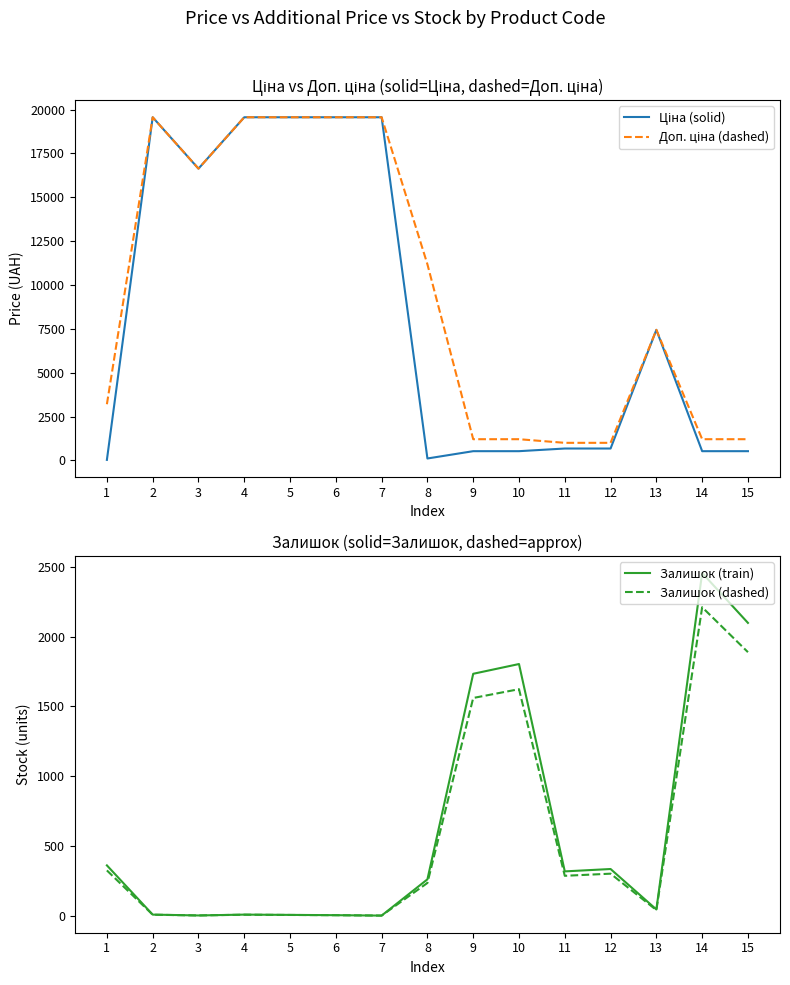

Reading left to right, extract all data points from this chart.

Ціна (solid): 32.0	19564.9	16636.8	19564.9	19564.9	19564.9	19564.9	111.8	528.2	528.2	679.8	679.8	7444.6	528.2	528.2
Доп. ціна (dashed): 3205.0	19564.9	16636.8	19564.9	19564.9	19564.9	19564.9	11182.0	1210.7	1210.7	1004.1	1004.1	7444.6	1210.7	1210.7
Залишок (train): 360.0	7.0	1.0	7.0	5.0	3.0	0.0	260.0	1734.0	1804.0	317.0	334.0	44.0	2457.0	2099.0
Залишок (dashed): 324.0	6.3	0.9	6.3	4.5	2.7	0.0	234.0	1560.6	1623.6	285.3	300.6	39.6	2211.3	1889.1